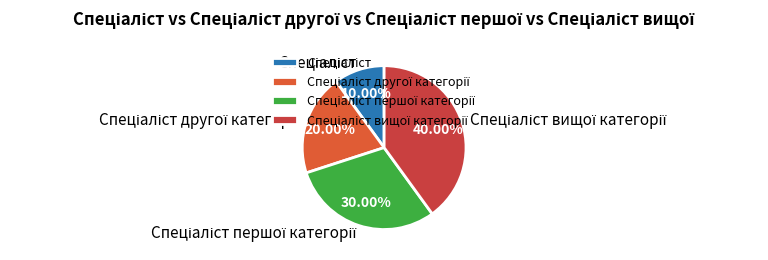

Is there any slice that represents more than half of the pie?

No